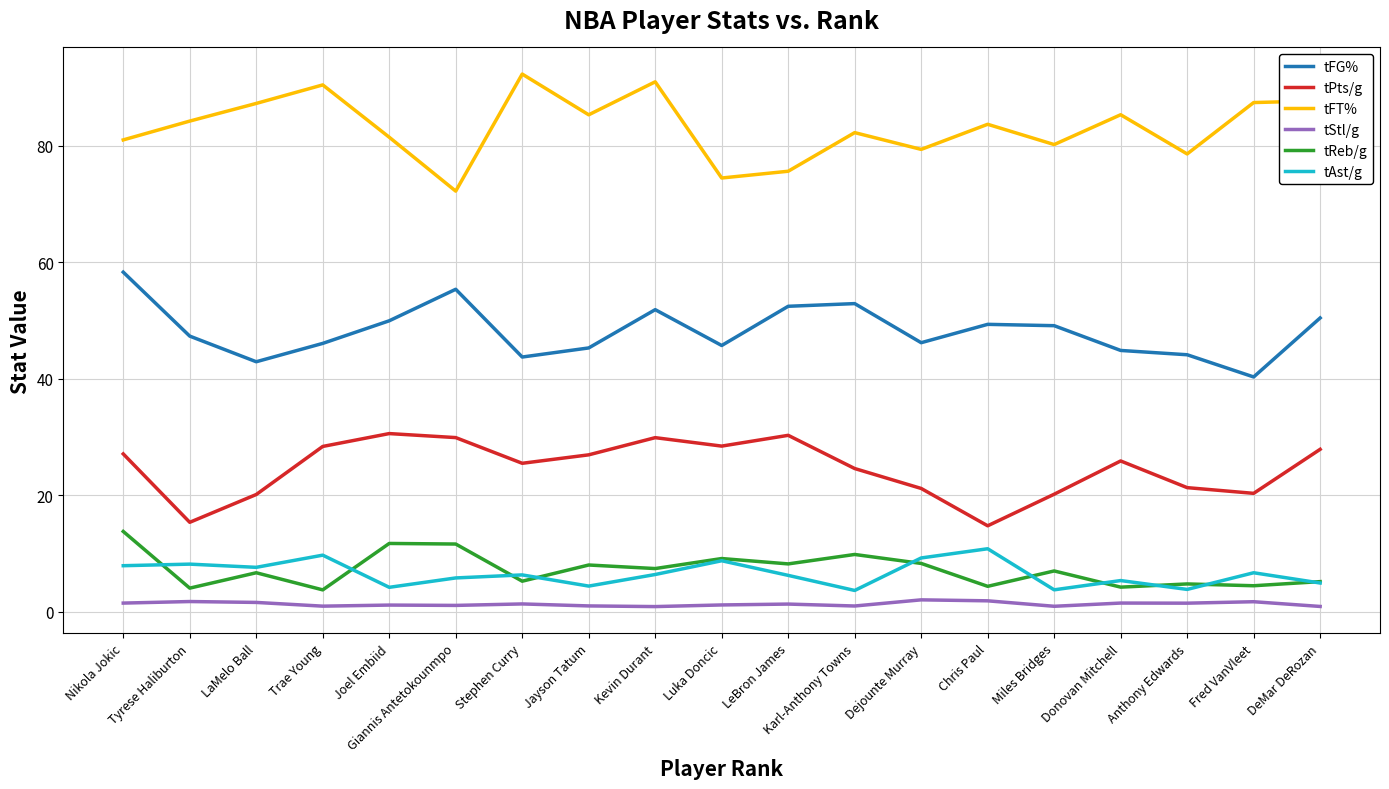

Between Trae Young and LeBron James, which series saw the biggest shift?

tFT%